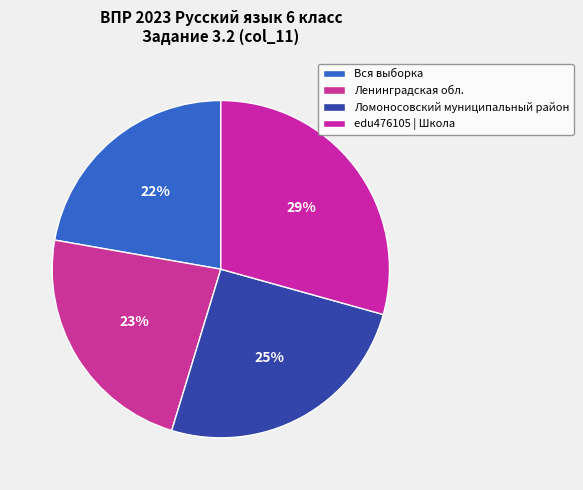

How many segments does this pie chart have?

4